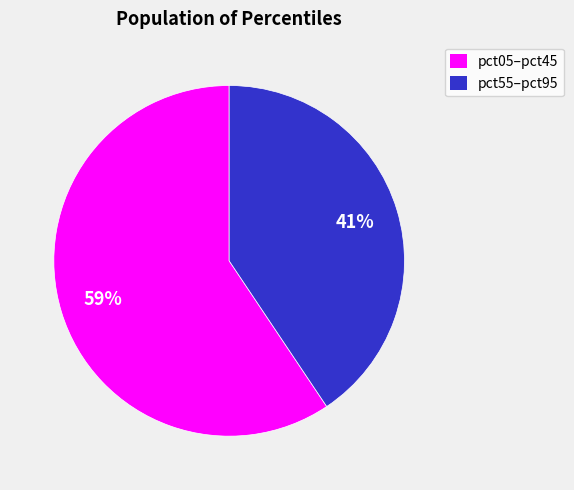

Does any single category account for the majority?

Yes